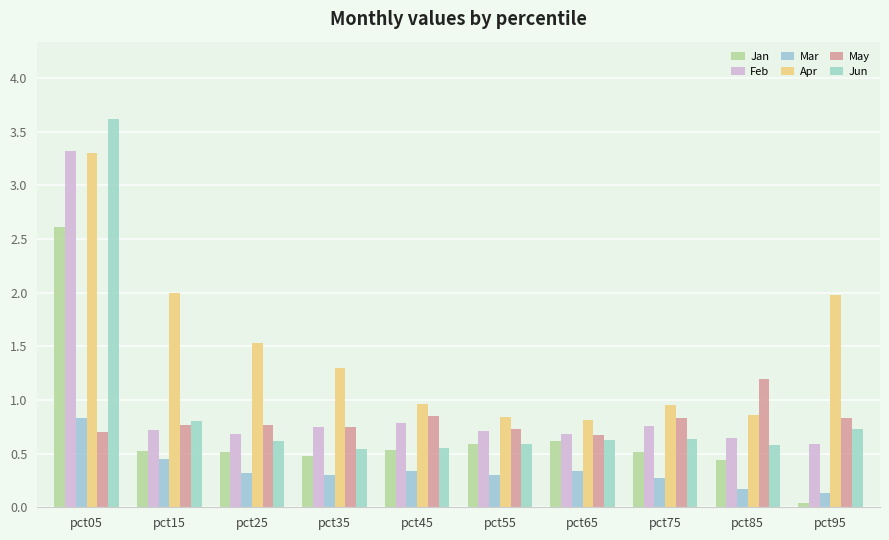

Which category has the highest value across all series?

pct05